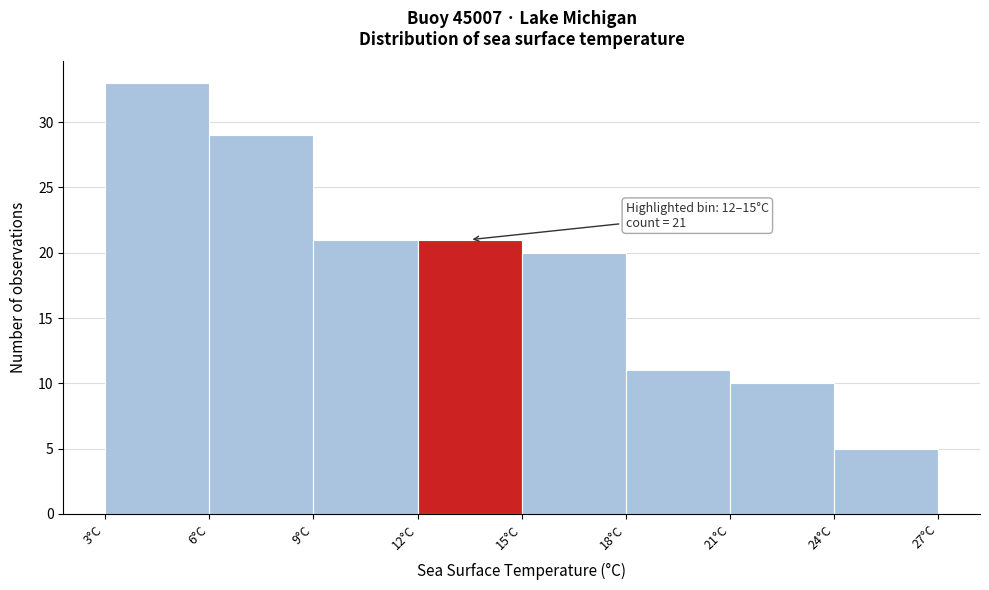

Over which range of the x-axis is the bar tallest?

3 to 6